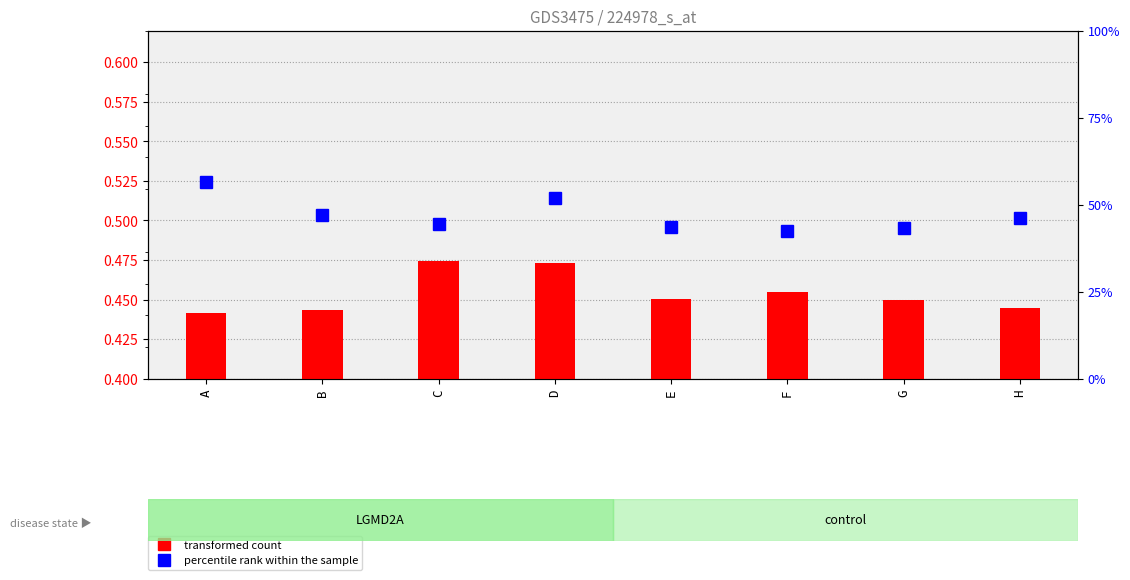

Which label corresponds to the largest value in the chart?

A